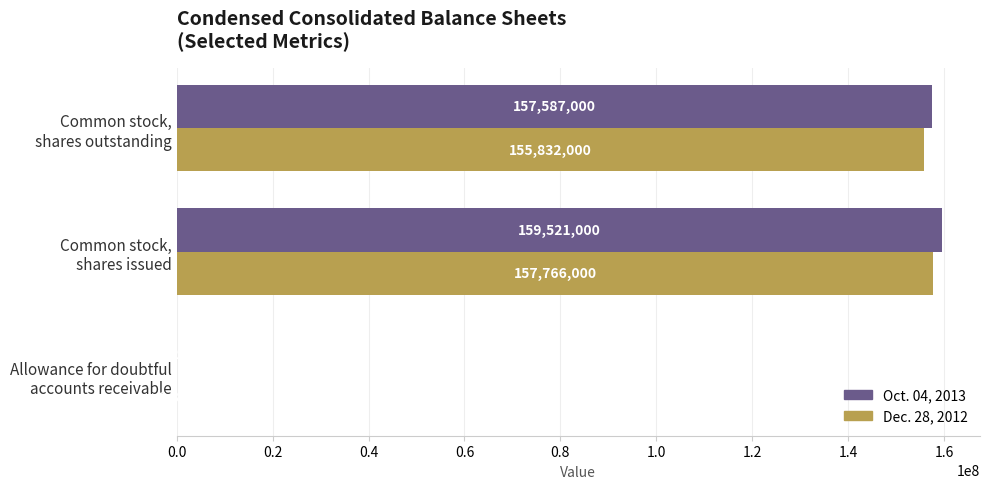

Where is Dec. 28, 2012 nearest to the value 78884449?

Common stock,
shares outstanding